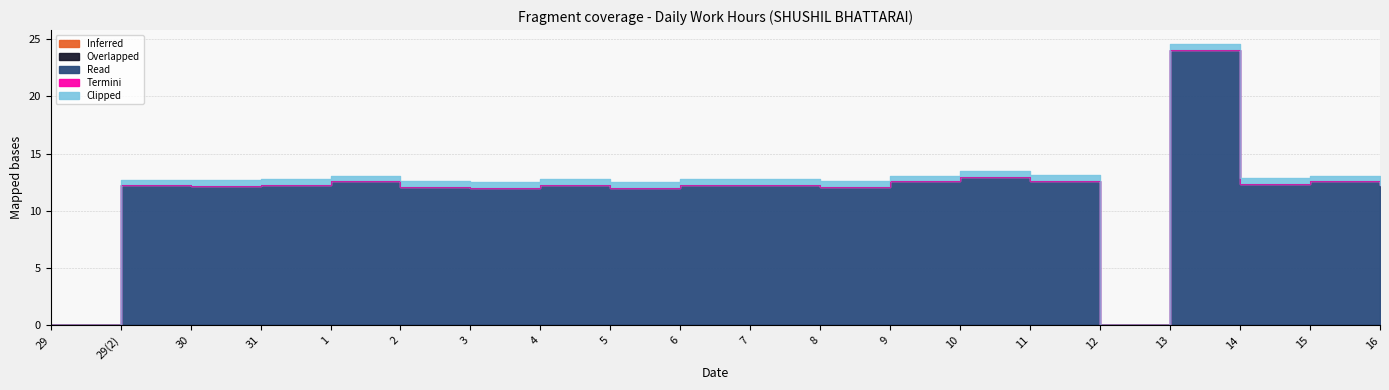

True or false: Termini and Read cross at least once.

False